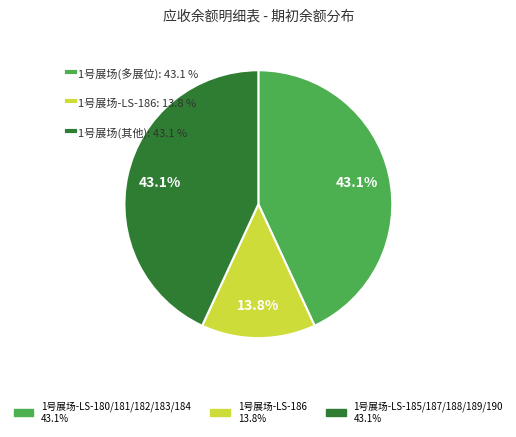

Is it true that 1号展场-LS-180 is 3% of the pie?

False